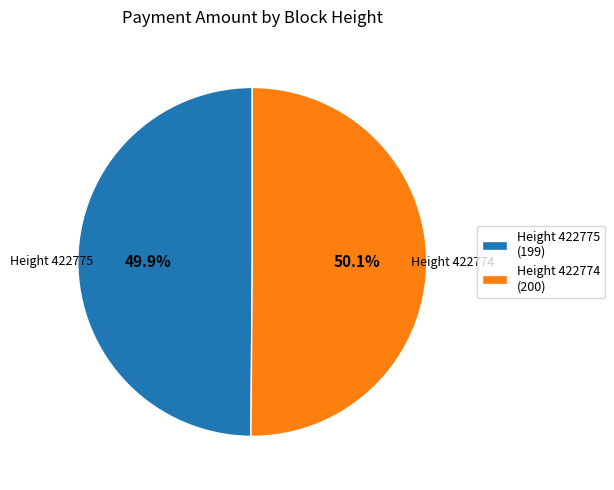

Do Height 422774 (200) and Height 422775 (199) together represent more than half of the pie?

Yes